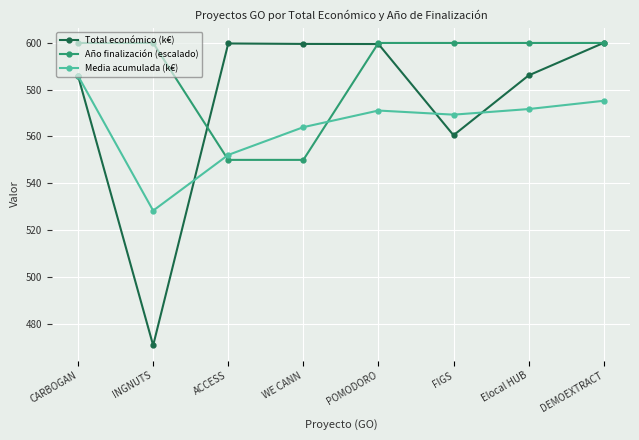

At how many categories does at least one series exceed 471?

8